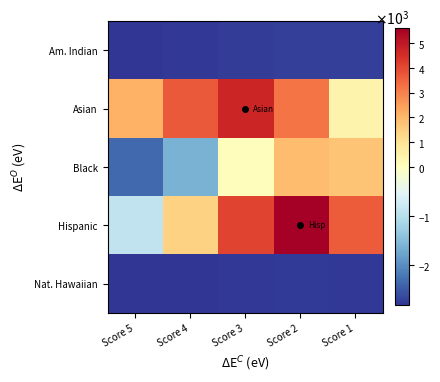

List the series in order of their peak value, highest first.

Hispanic, Asian, Black, Am. Indian, Nat. Hawaiian